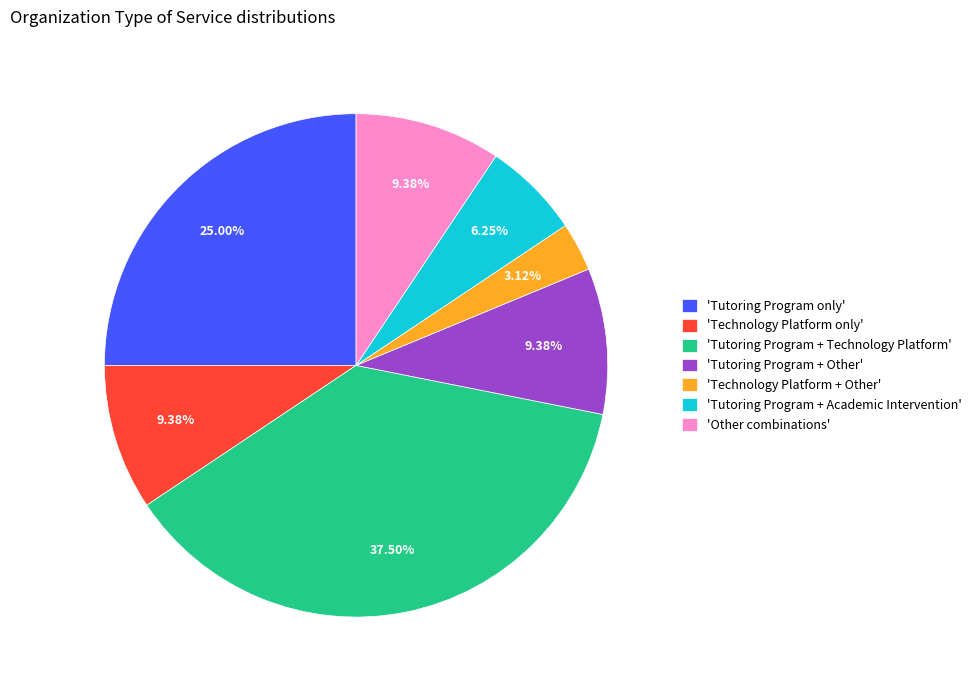

To the nearest percent, what is the difference between the largest and smallest slice percentages?

34%